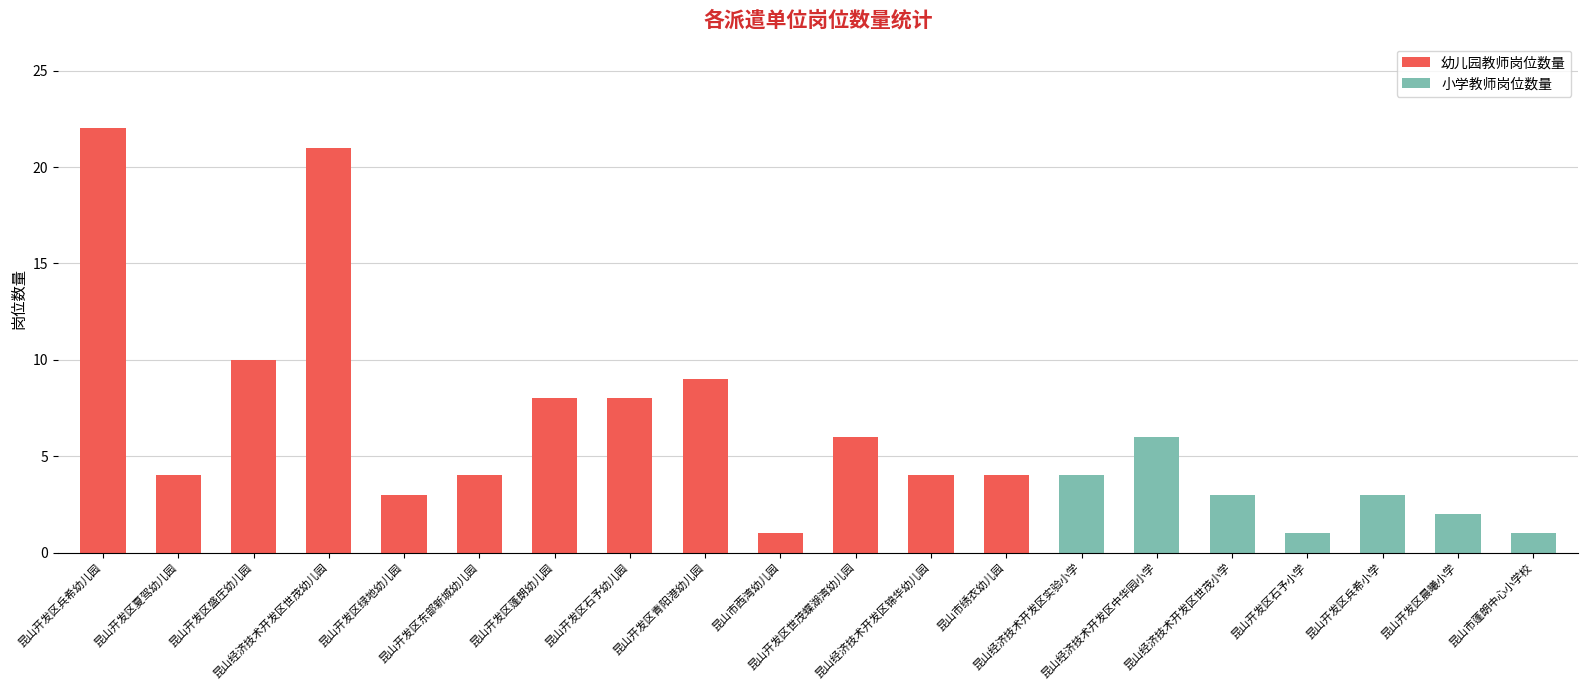

What is the sum of all 幼儿园教师岗位数量 values?

104